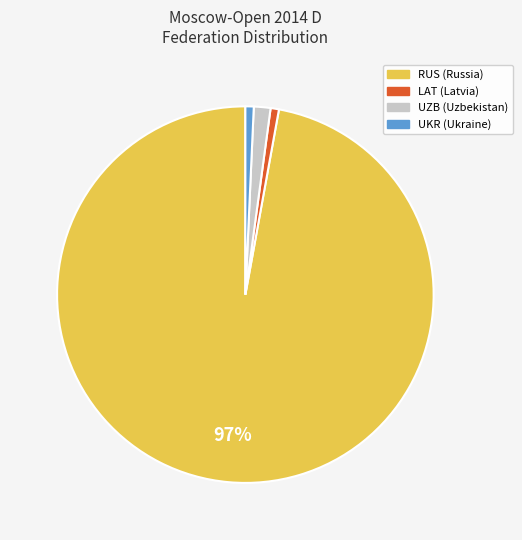

Count the number of slices in the pie.

4